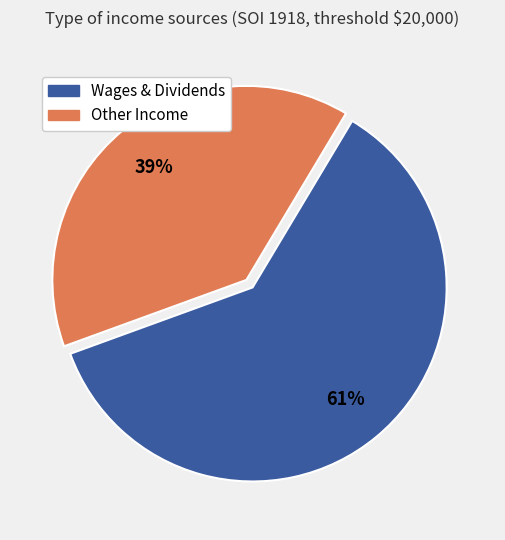

How many segments does this pie chart have?

2